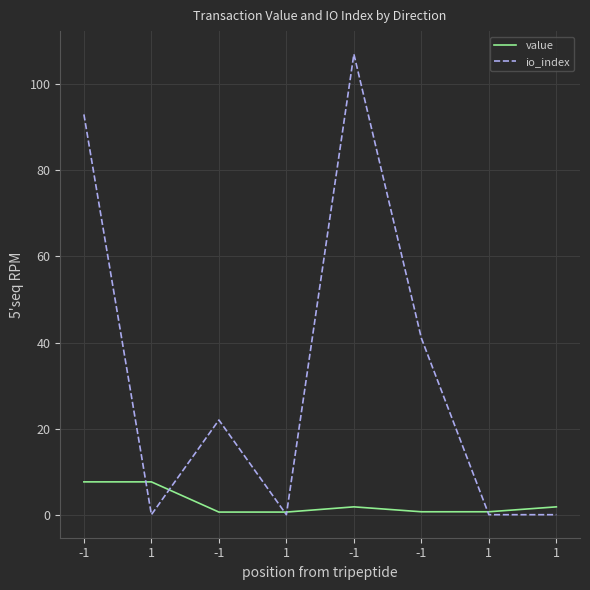

How many lines are shown in the chart?

2